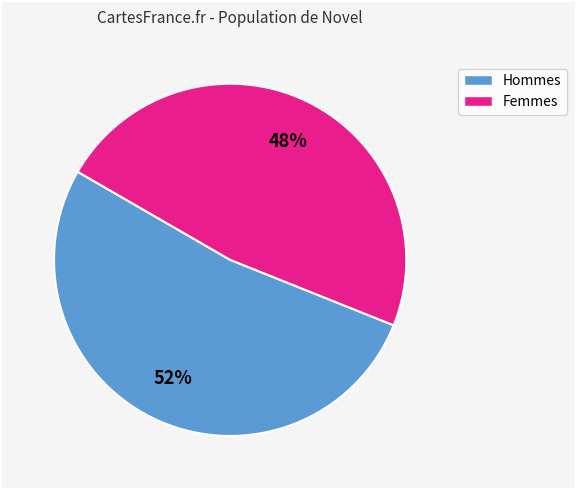

How many segments does this pie chart have?

2